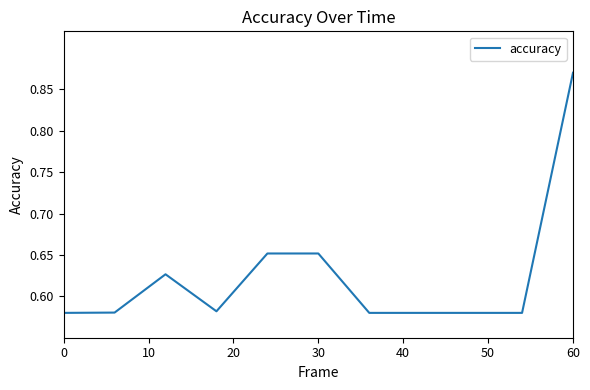

Does the chart have visible grid lines?

No